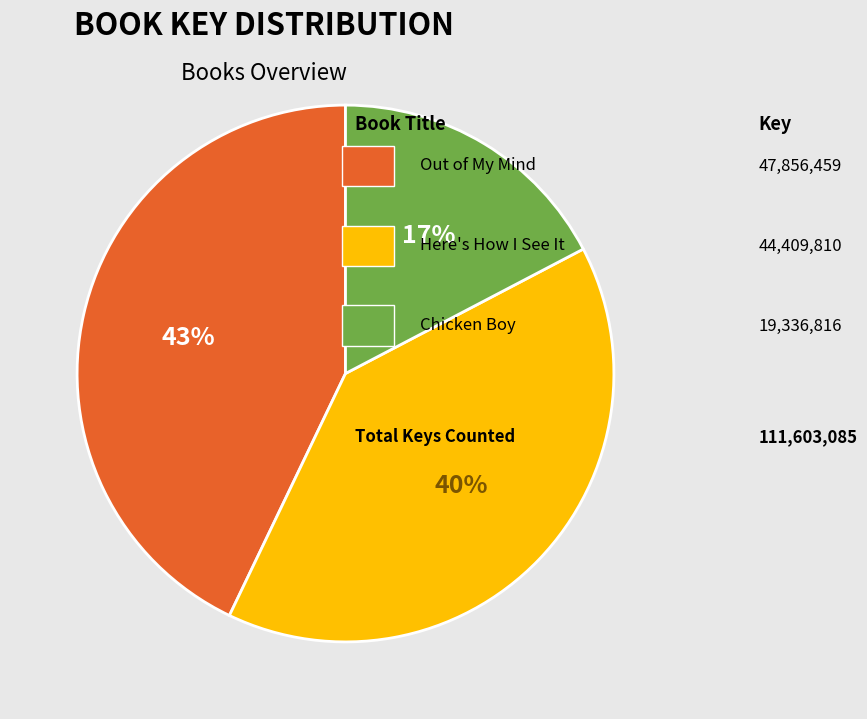

To the nearest percent, what is the difference between the largest and smallest slice percentages?

26%